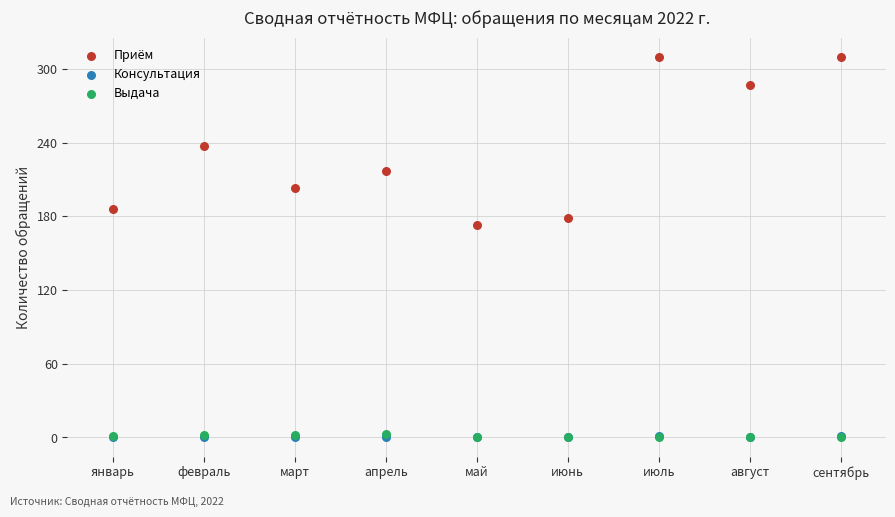

What are all the series names shown in the legend?

Приём, Консультация, Выдача